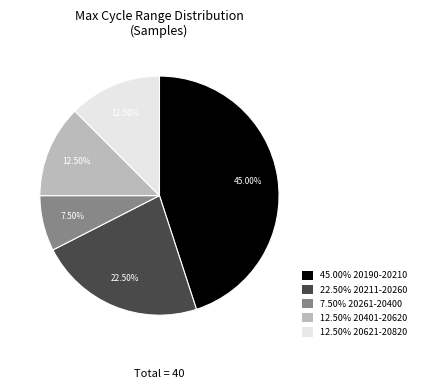

Which has a higher value, 7.50% 20261-20400 or 45.00% 20190-20210?

45.00% 20190-20210